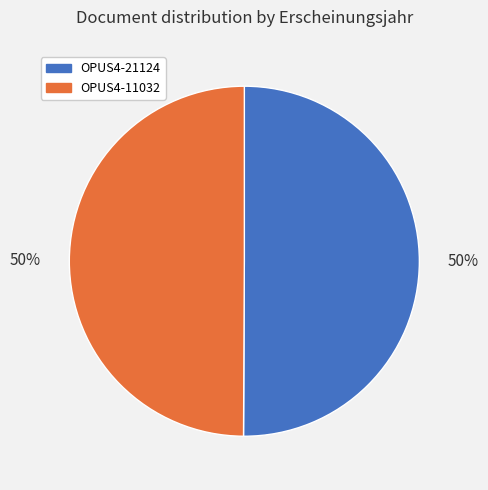

True or false: OPUS4-11032 accounts for 50% of the total.

True